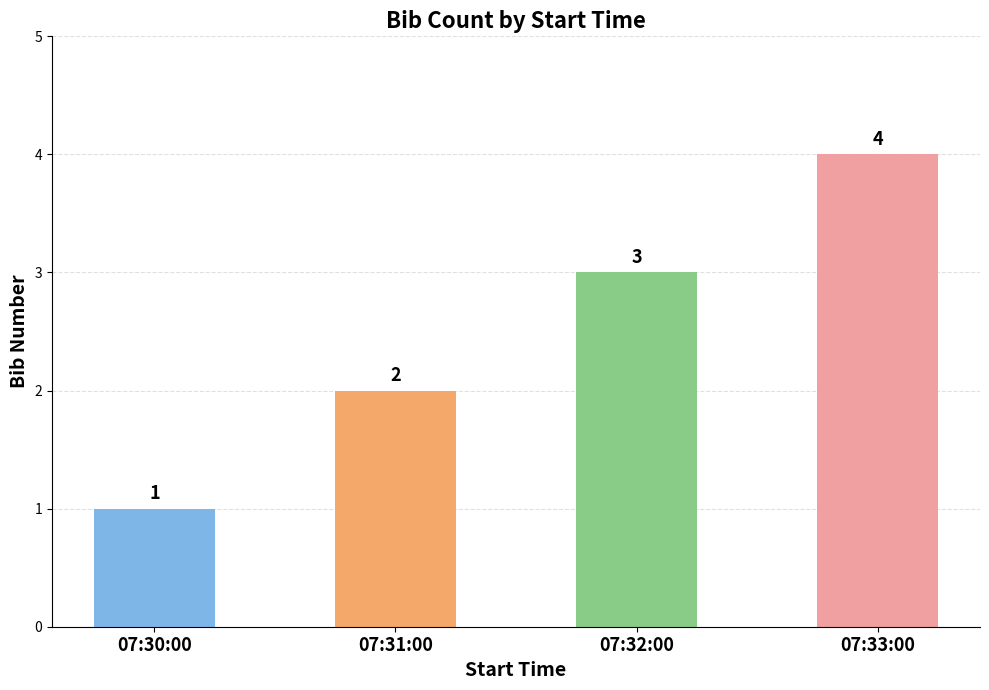

How many series are shown in this chart?

1